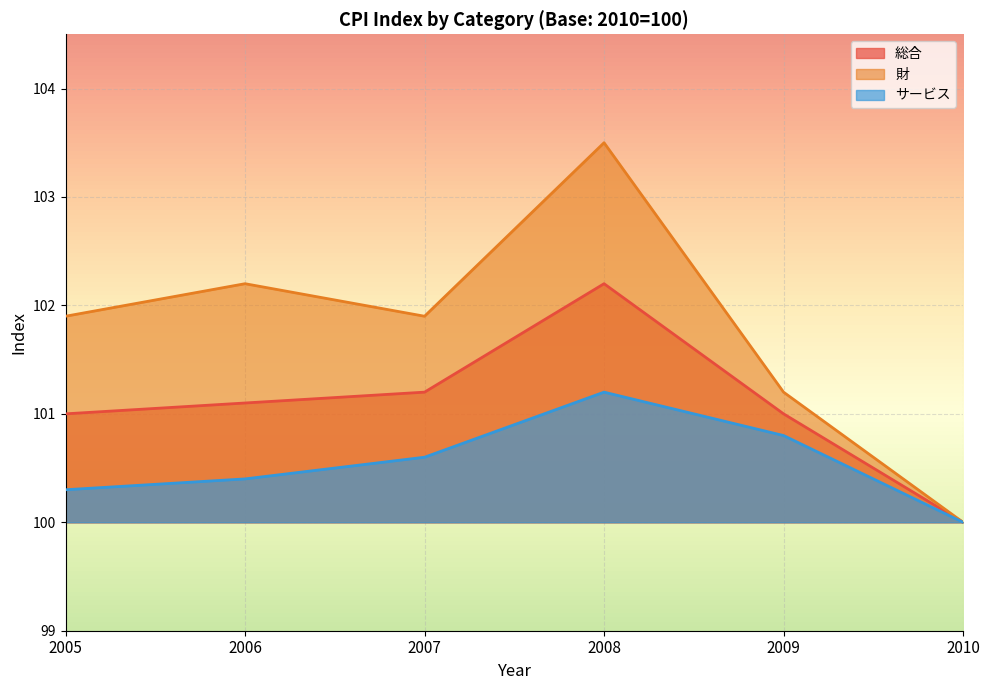

What are all the series names shown in the legend?

総合, 財, サービス